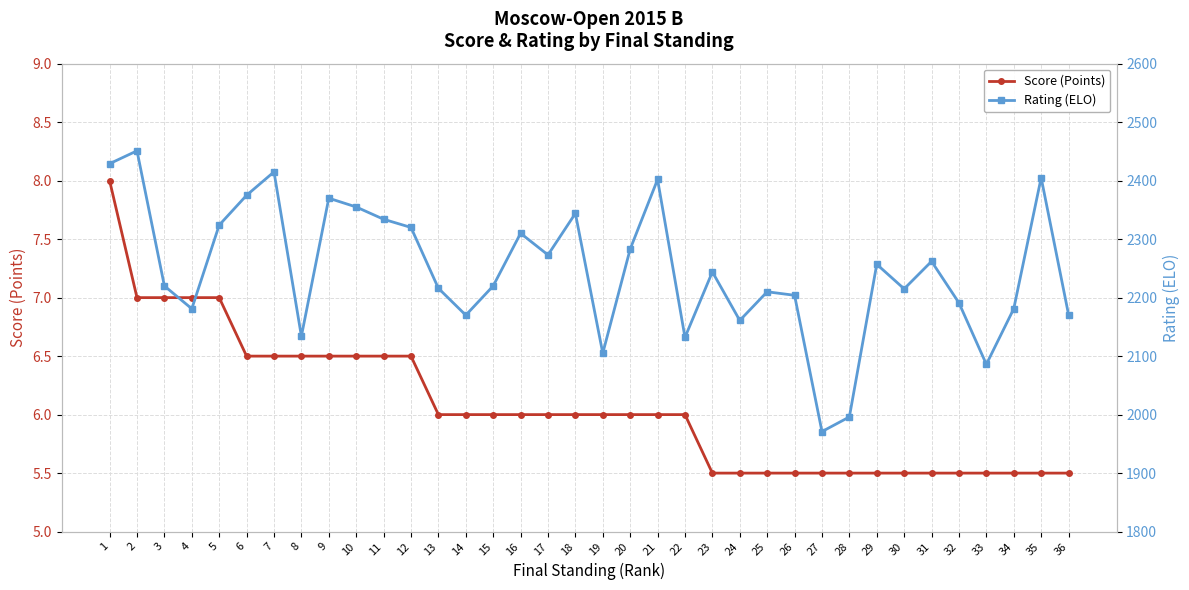

How many values in the Score (Points) series exceed 6?

12